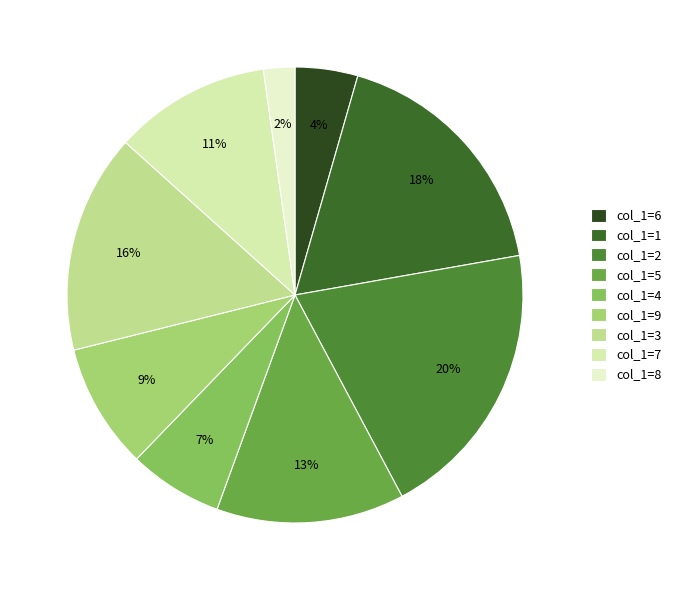

How many segments does this pie chart have?

9